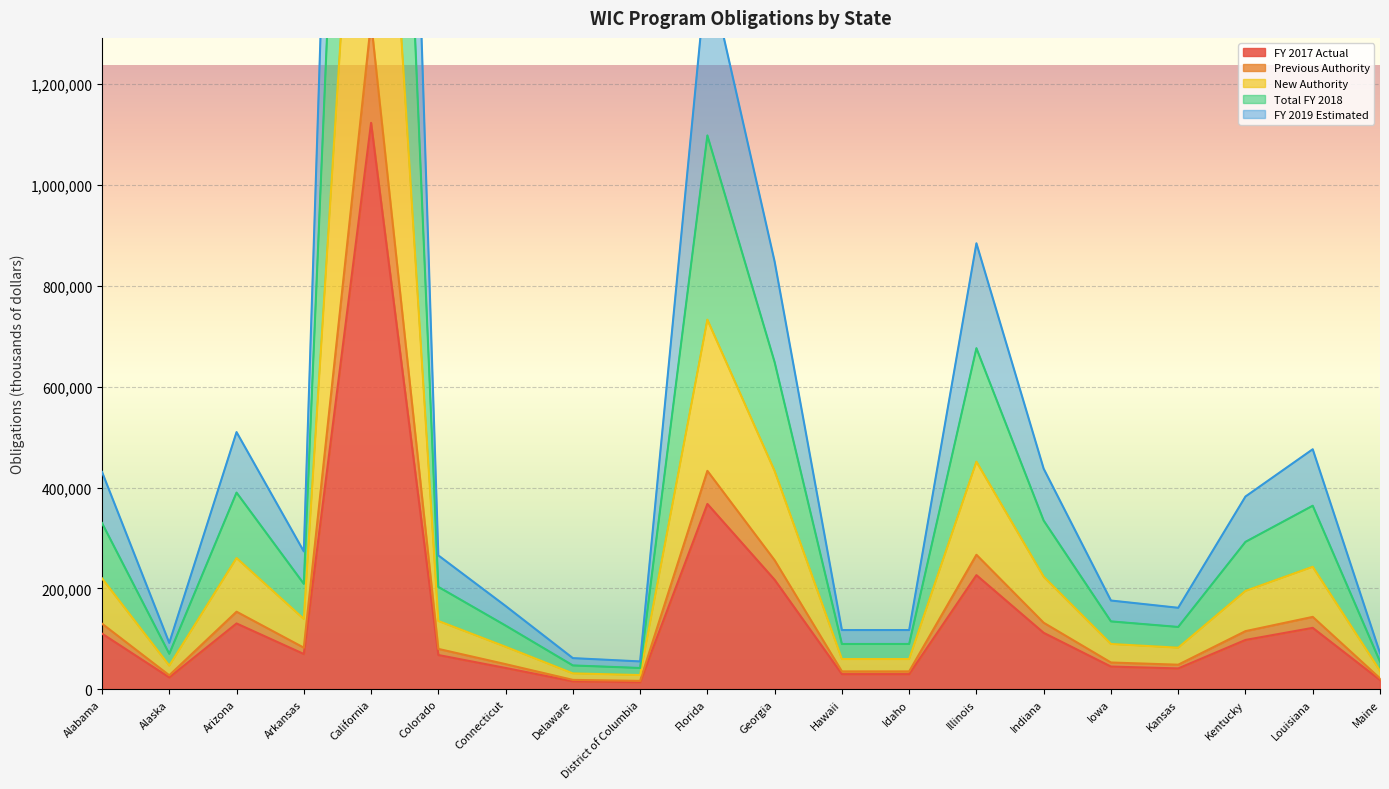

The value of FY 2017 Actual at Colorado is 67957. True or false?

True